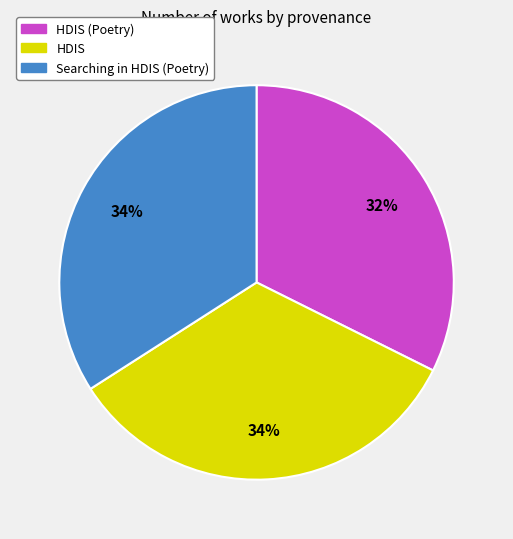

To the nearest percent, what is the difference between the largest and smallest slice percentages?

2%